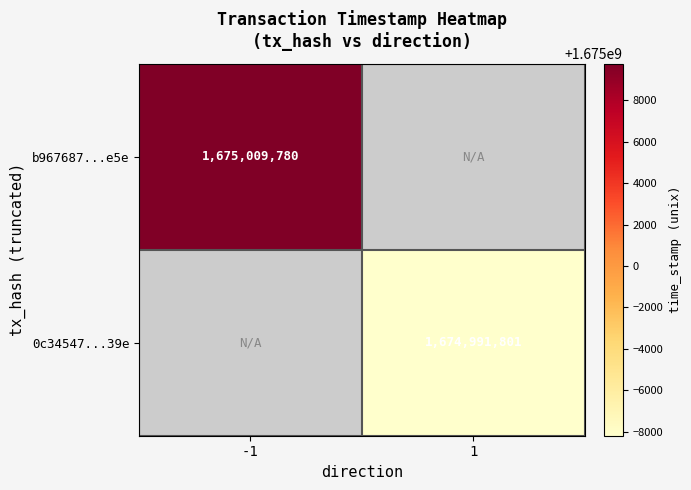

Is it true that b967687...e5e equals 2195680150 at -1?

False